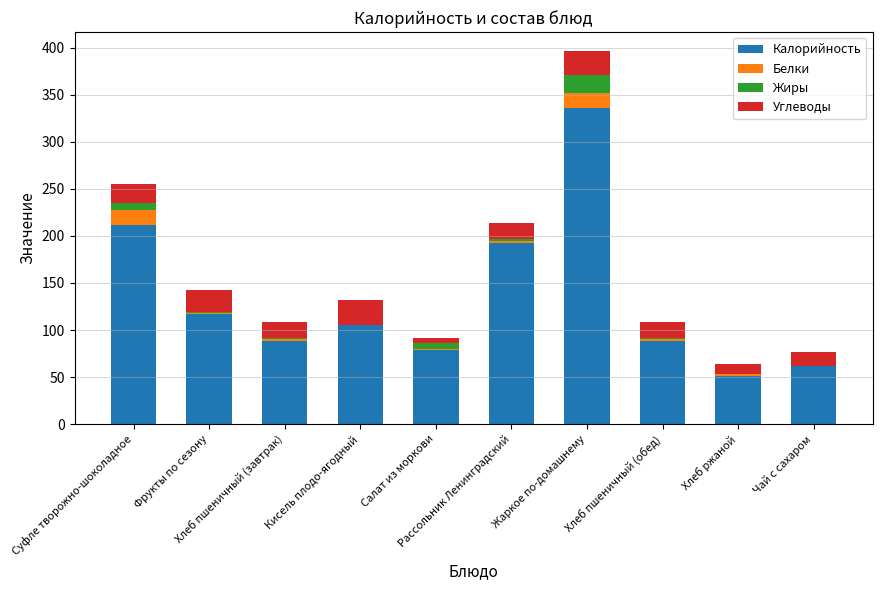

What is the label of the 4th bar from the left?

Кисель плодо-ягодный